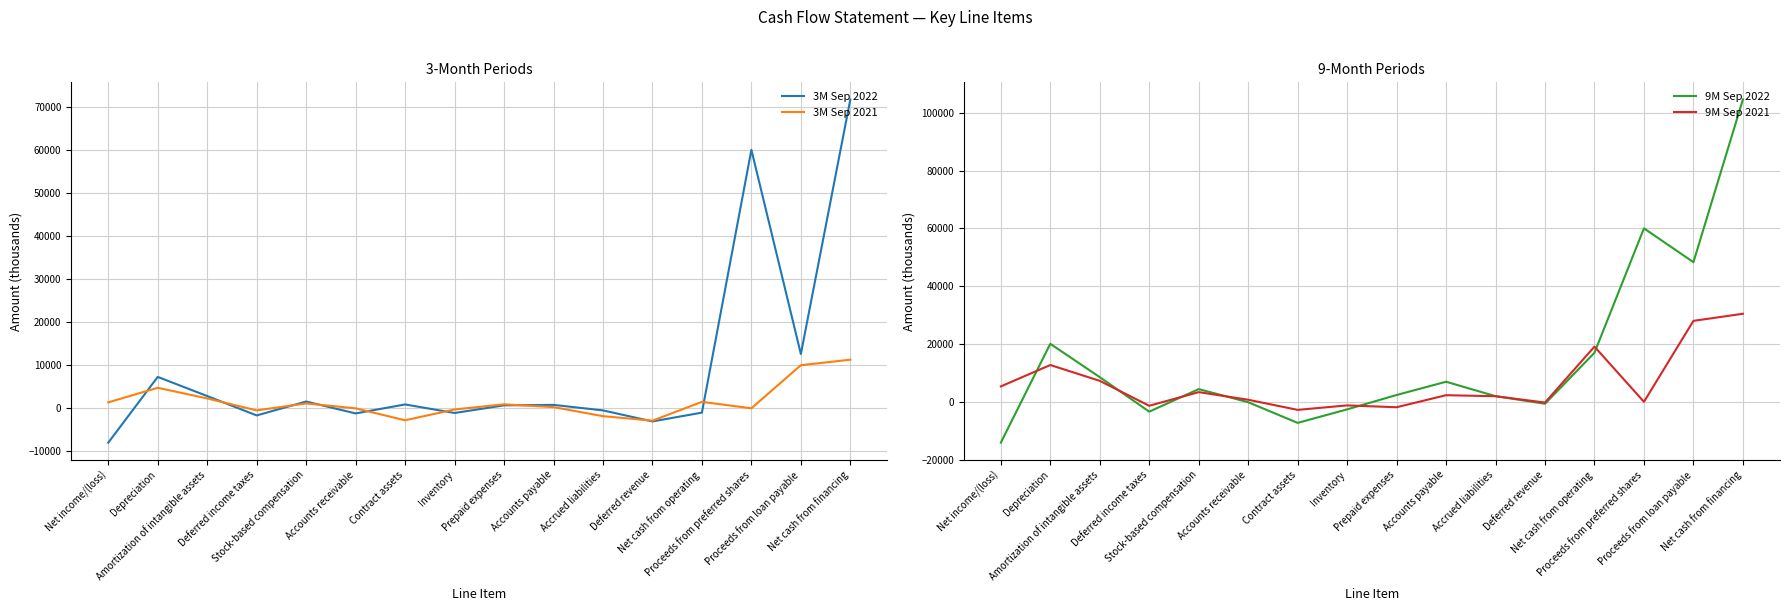

Is it true that 9M Sep 2022 equals 4396 at Stock-based compensation?

True